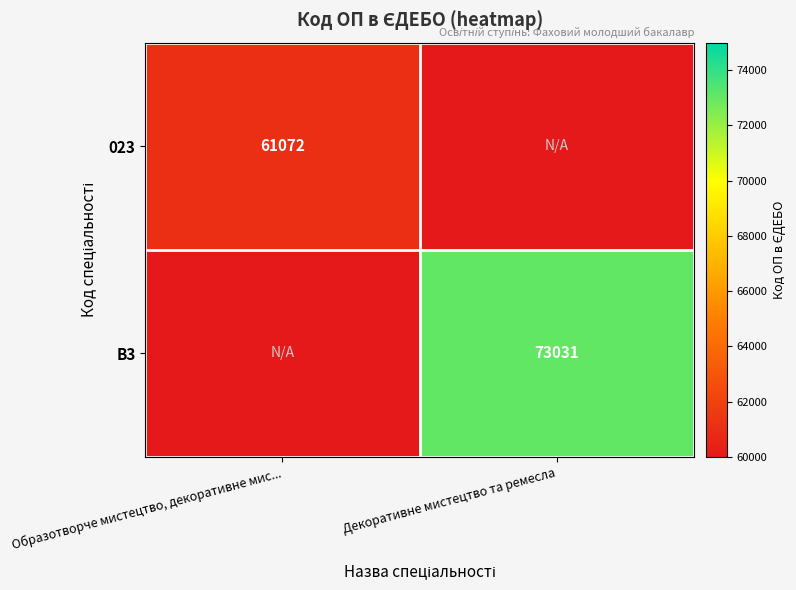

What is the total value across all series at Декоративне мистецтво та ремесла?

73031